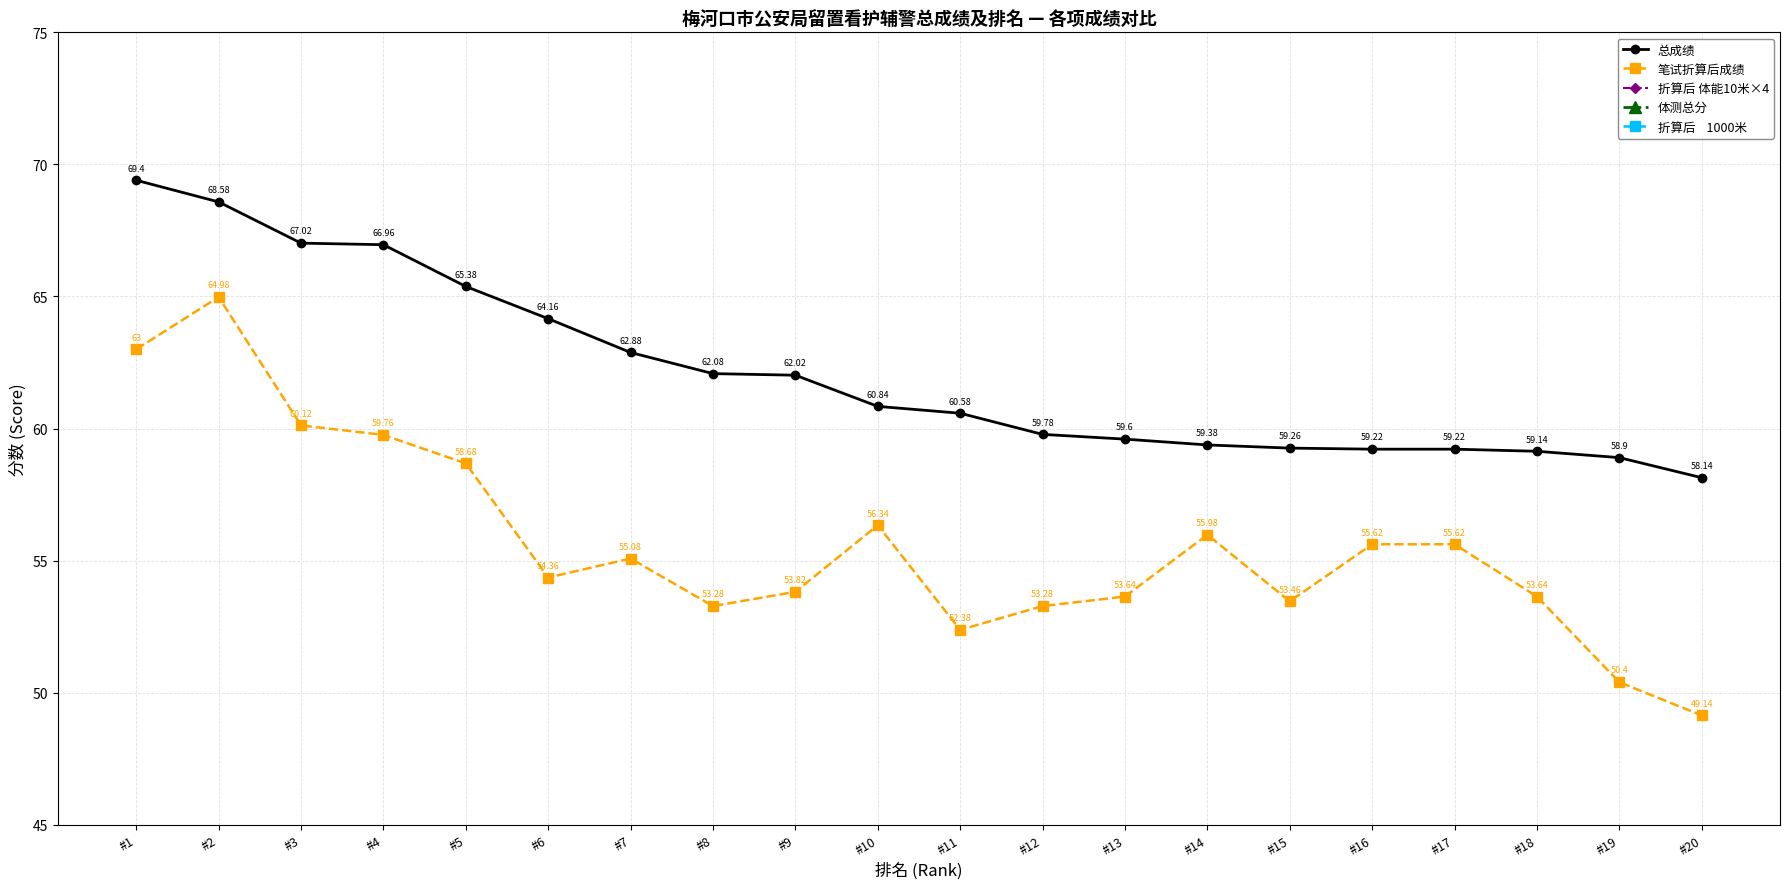

At which category does 笔试折算后成绩 reach its first local valley?

#6